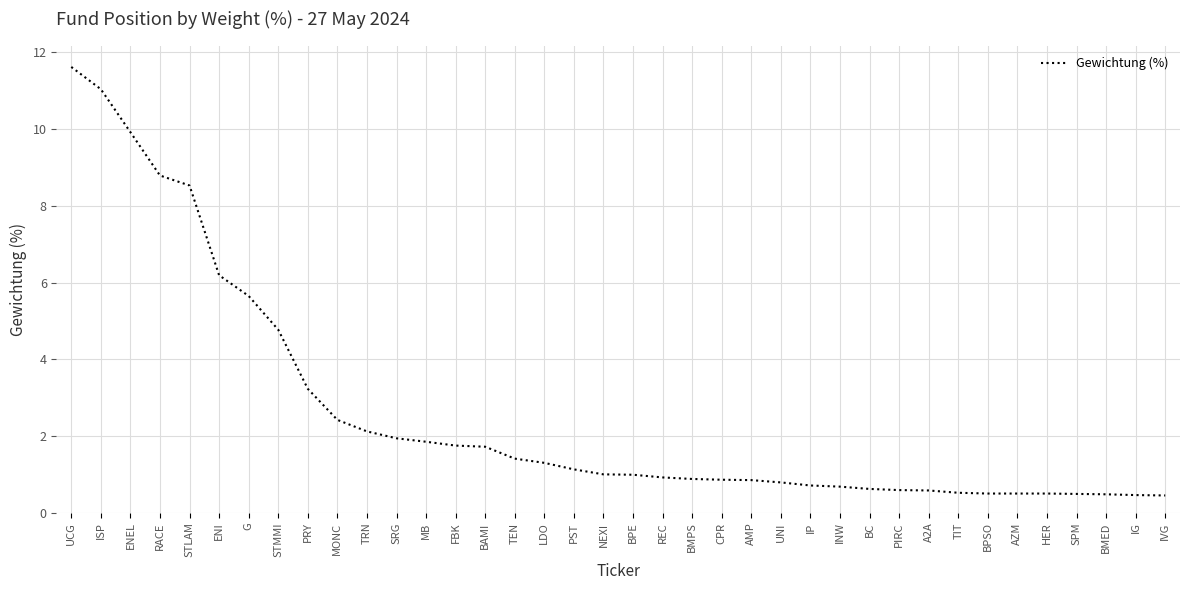

What position from the right is G?

32